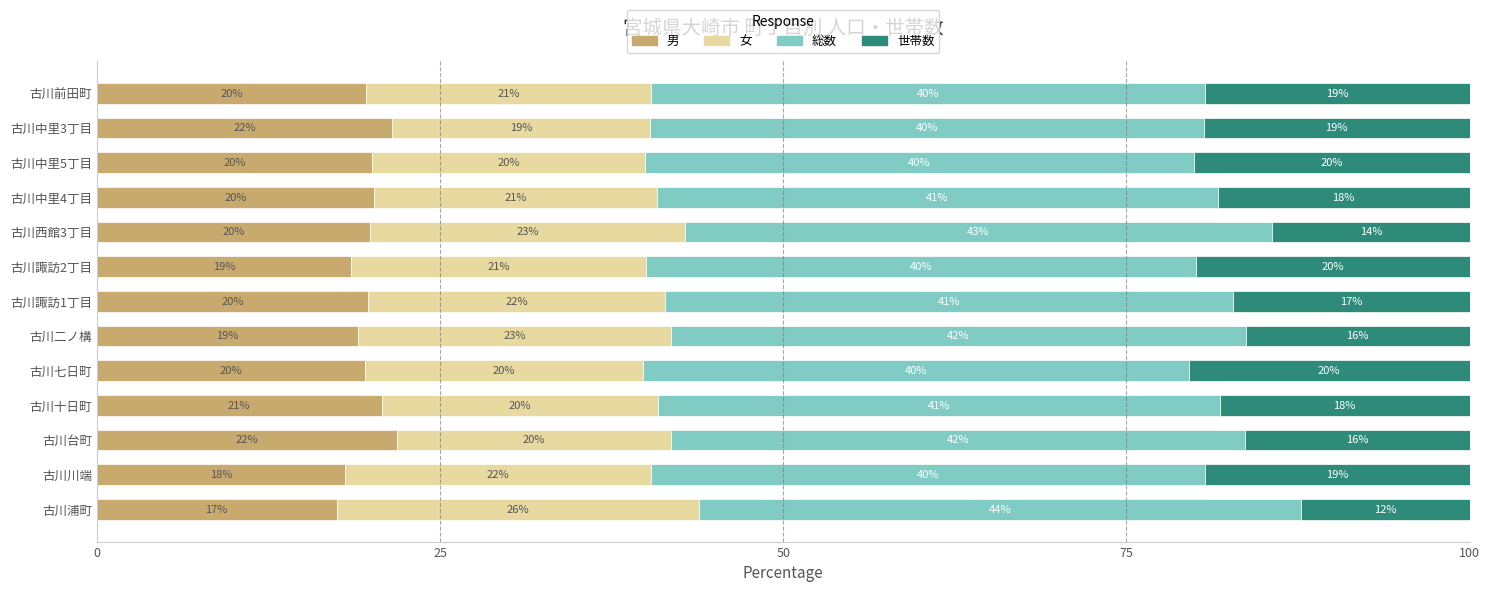

What is the total value across all series at 古川西館3丁目?

100.0